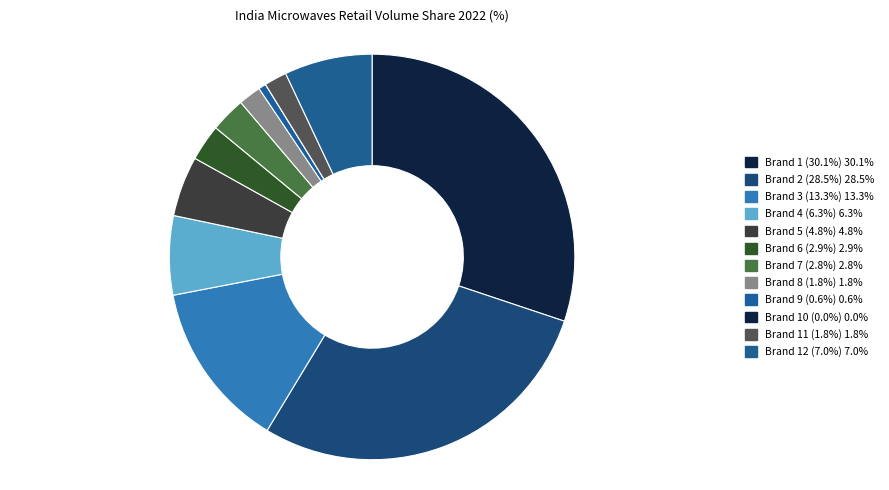

How many slices are in this pie chart?

12